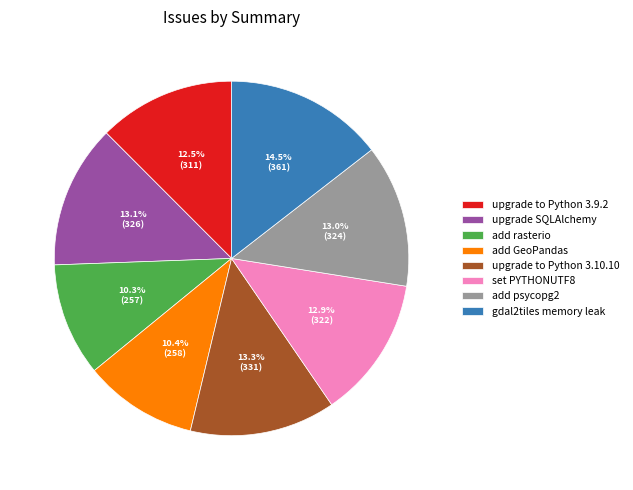

Between add psycopg2 and add GeoPandas, which is larger?

add psycopg2